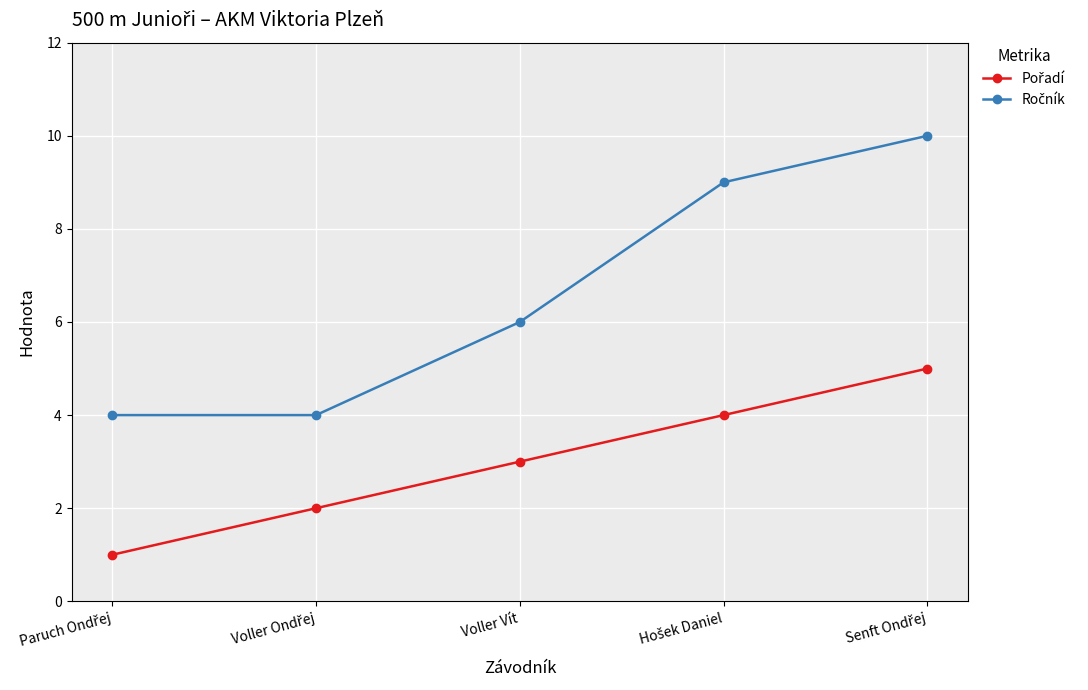

What is the minimum value shown in the chart?

1